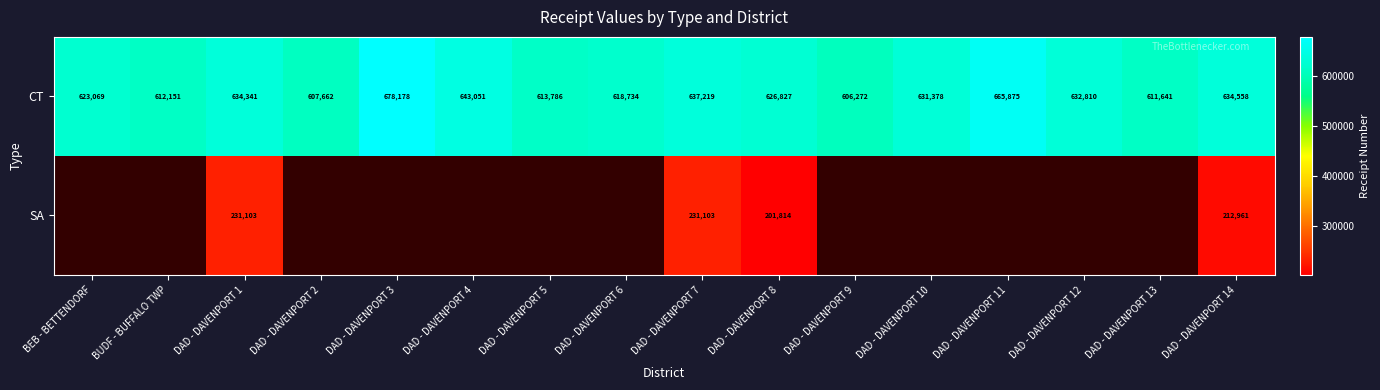

What is the lowest value of the CT series?

606272